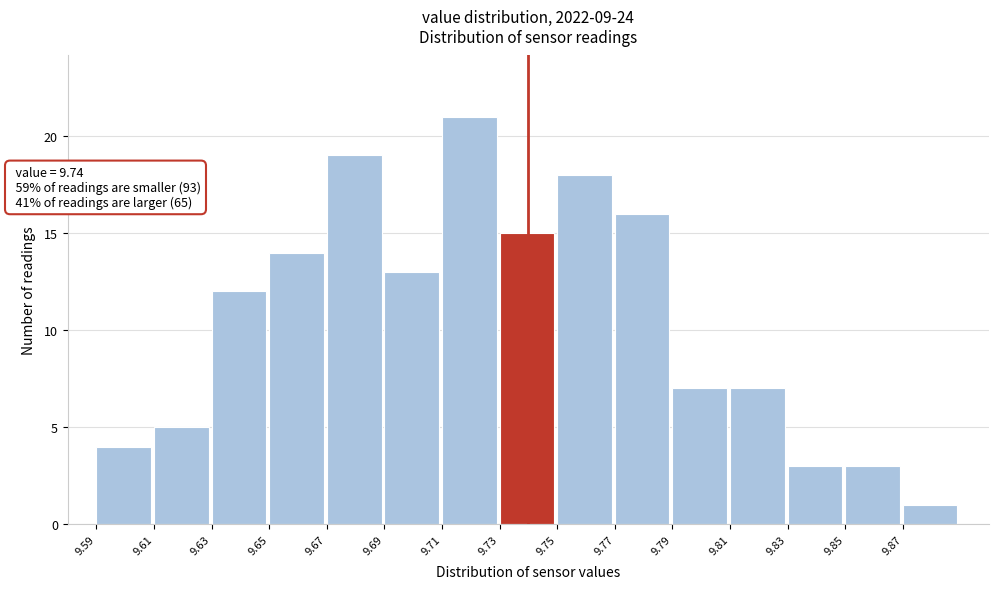

Over which range of the x-axis is the bar tallest?

9.71 to 9.73